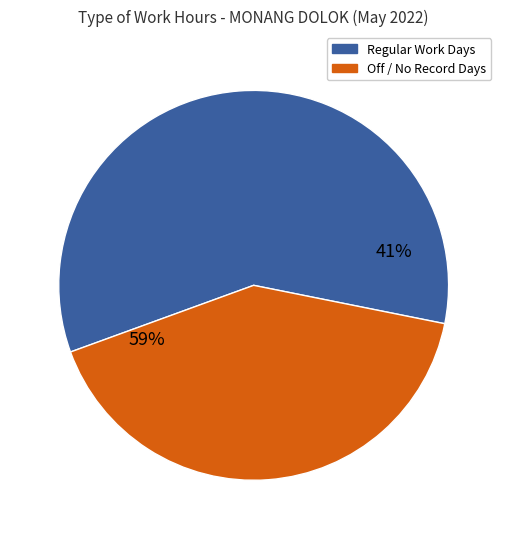

The 6-Fri slice represents 19% of the pie. True or false?

False